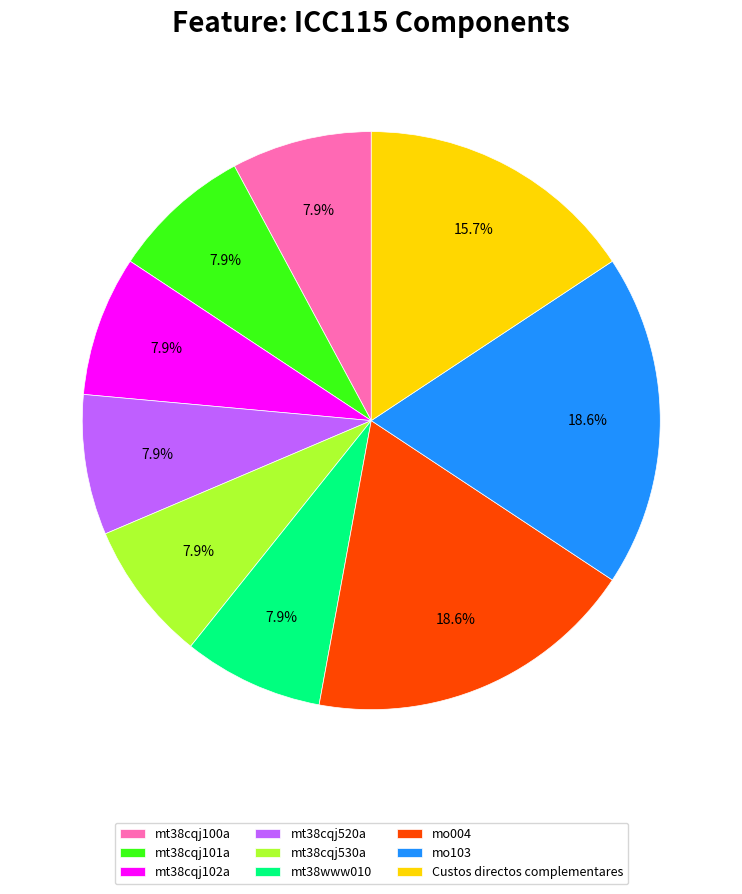

What portion of the pie excludes Custos directos complementares?

84.3%